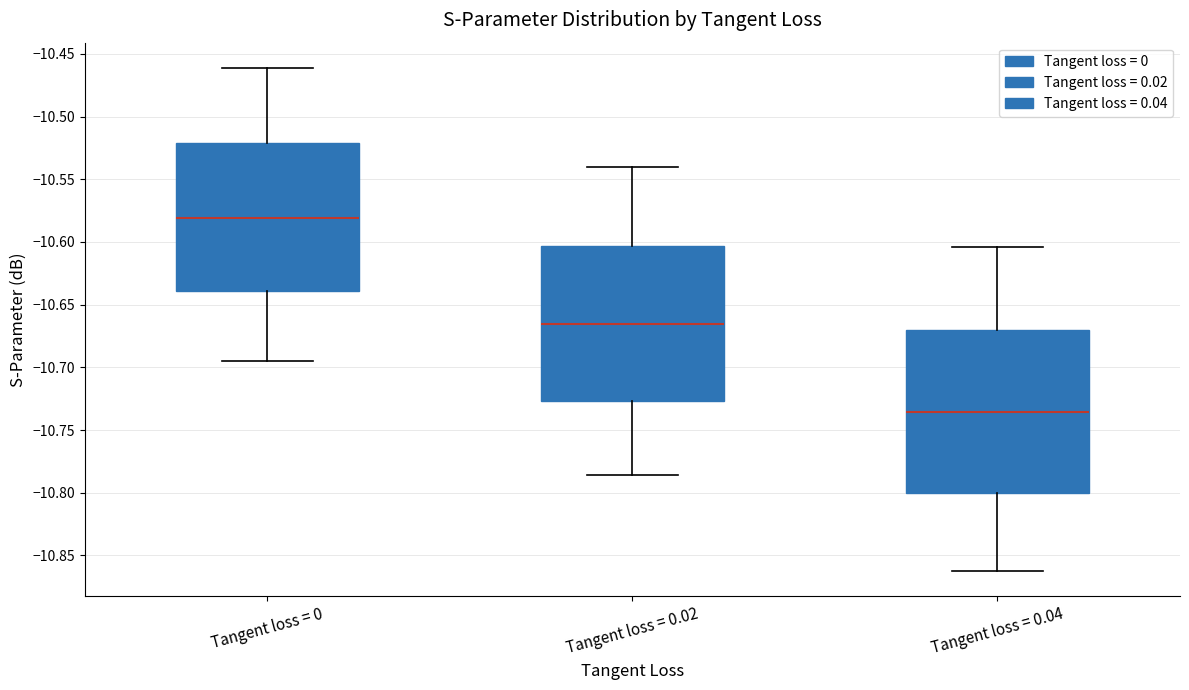

Where is the lower edge of the box for Tangent loss = 0.04 on the y-axis? The values are not printed on the chart, so give them approximately, as read against the axis.

-10.800